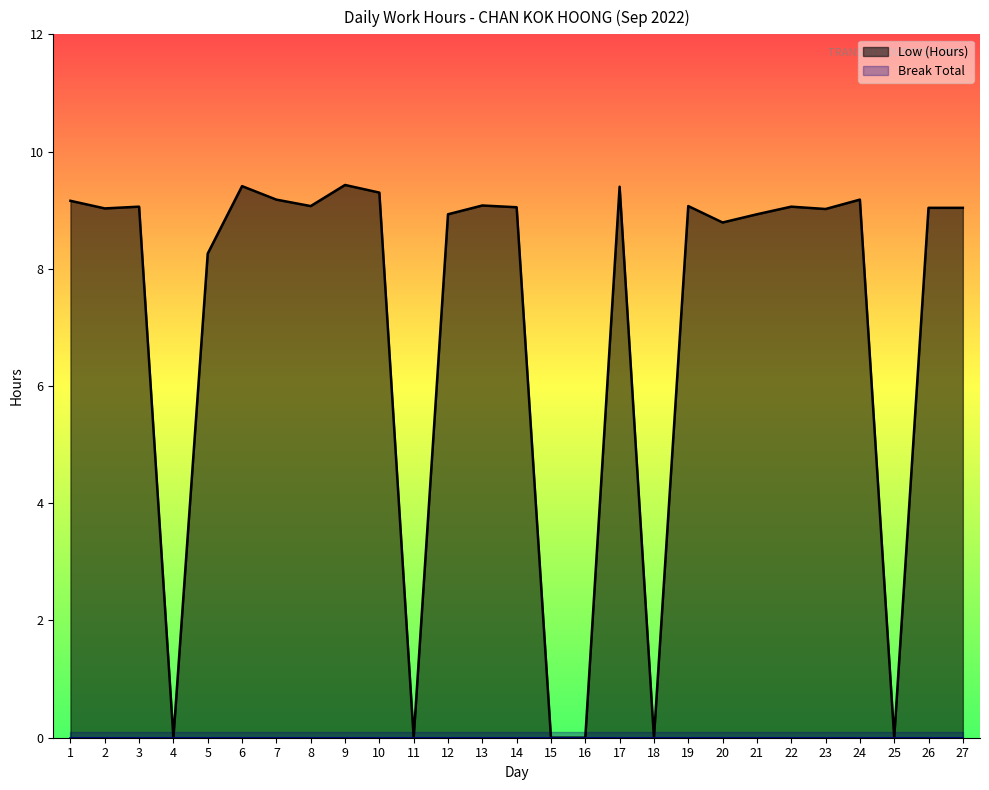

The chart shows a value of 4.8 at 7. True or false?

False